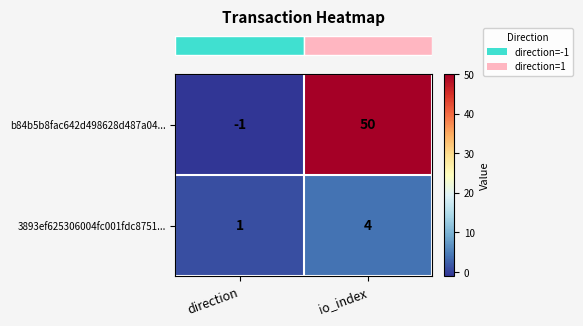

Is the value of 3893ef625306004fc001fdc8751... at io_index greater than the value of b84b5b8fac642d498628d487a04... at direction?

Yes